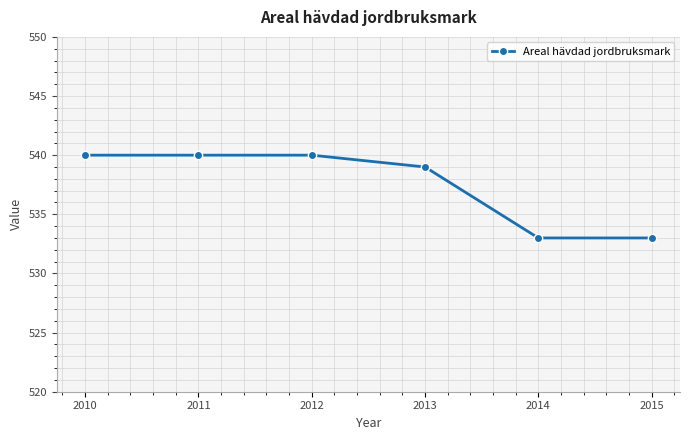

What is the sum of all values?

3225